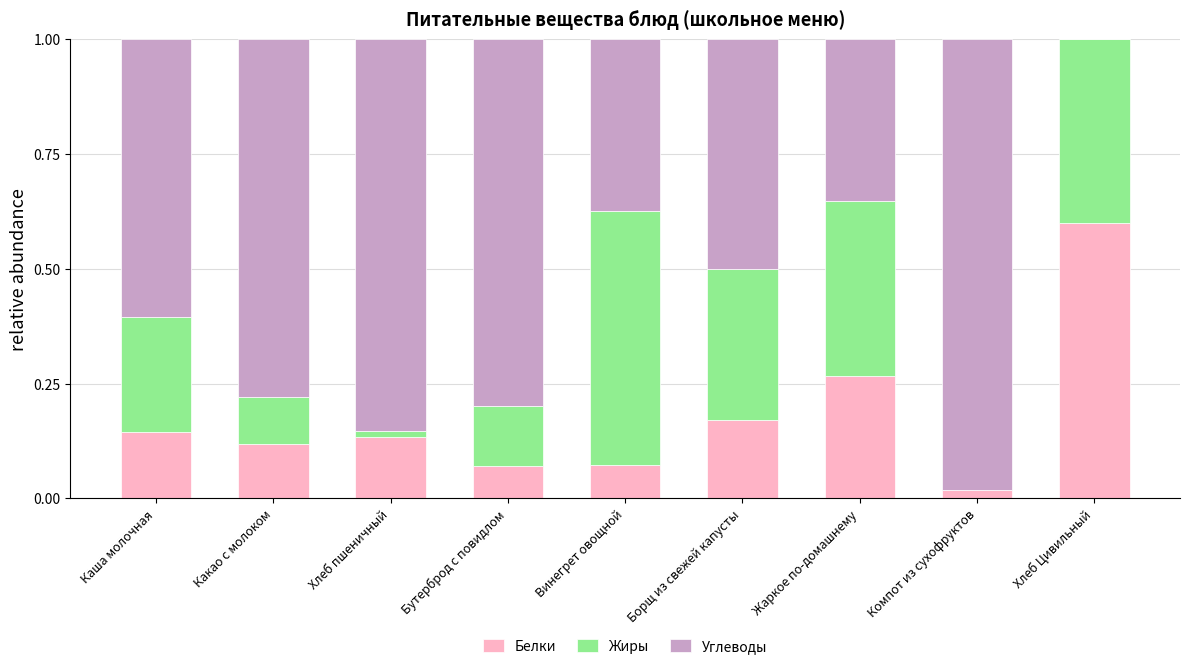

Does the chart contain stacked bars?

Yes